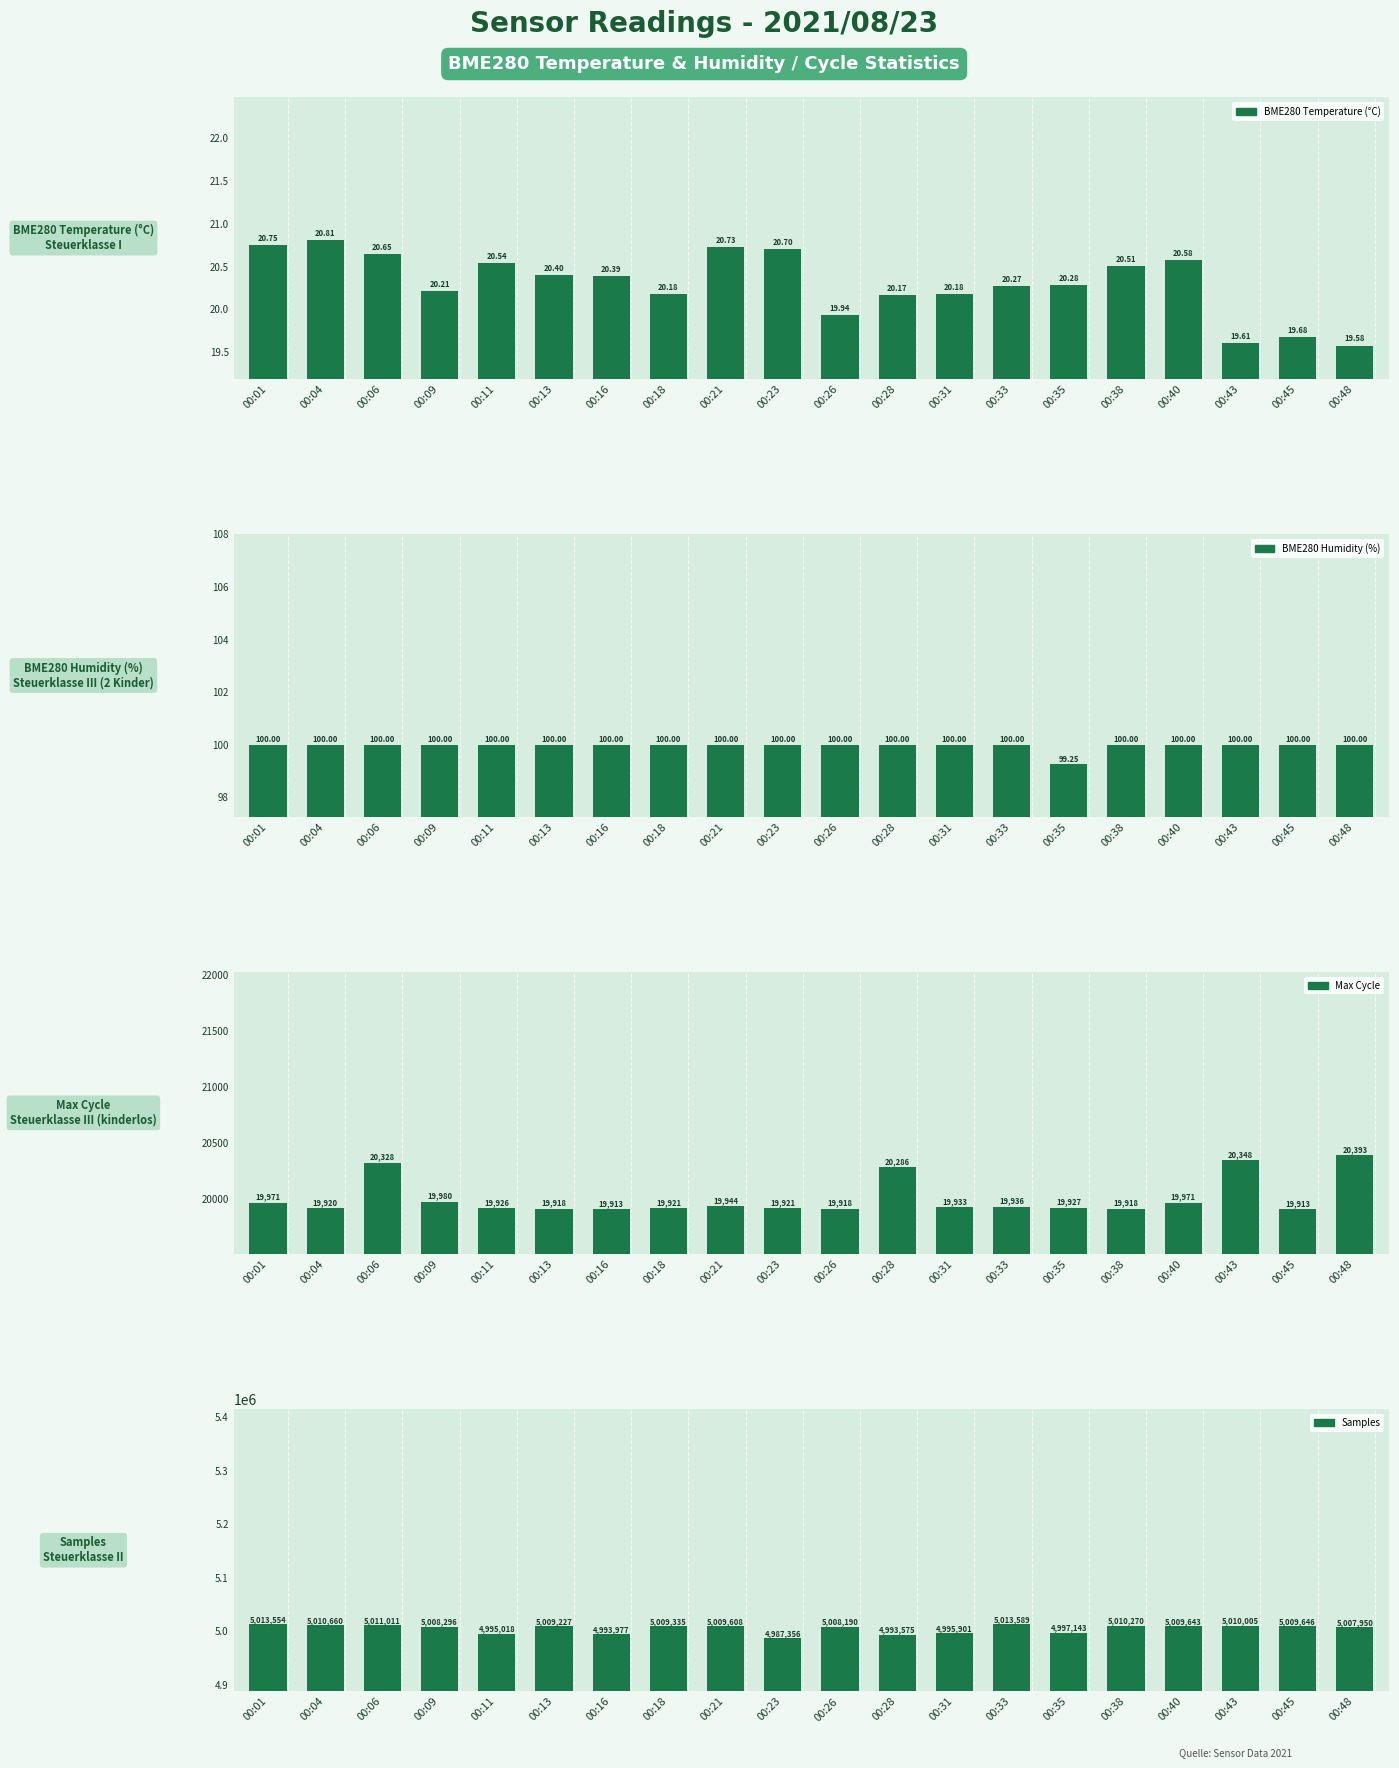

What is the value of the BME280 Temperature (°C) bar at the 19th from the left?

19.7